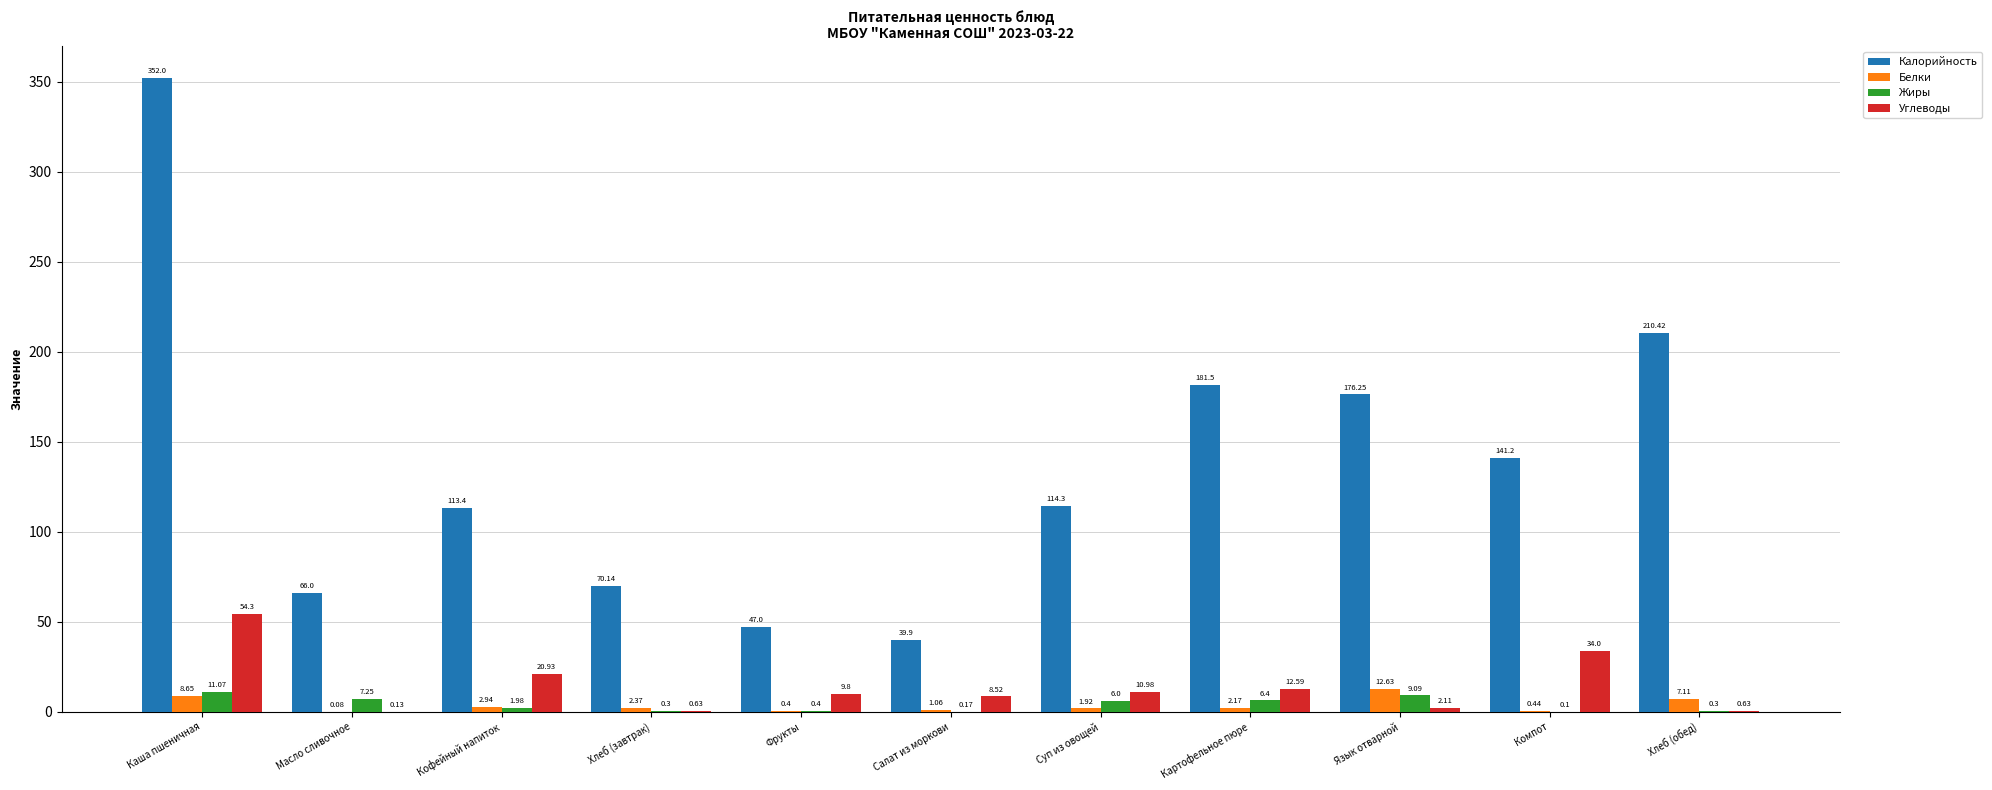

At which label is Белки closest to 6?

Хлеб (обед)